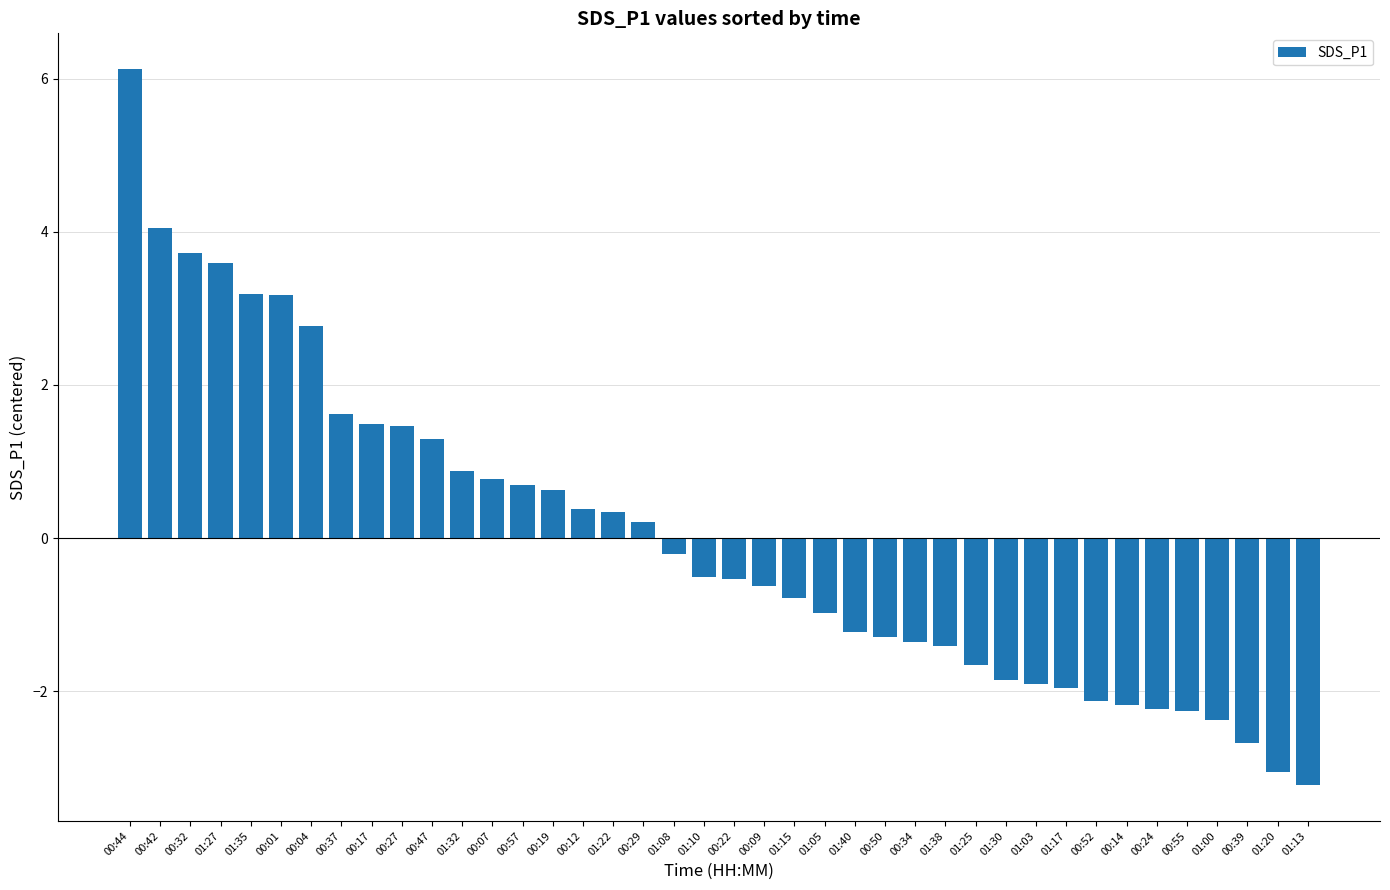

What position from the right is 00:37?

33